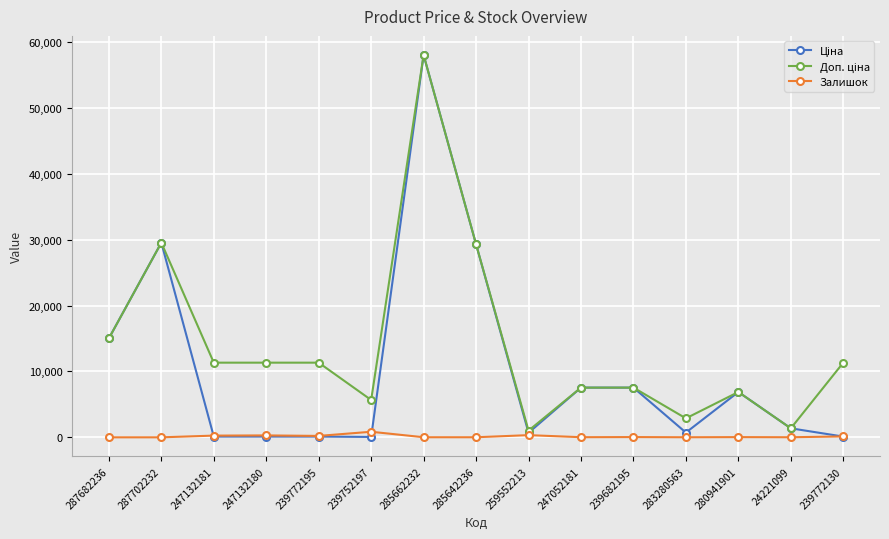

At which category does the chart reach its peak across all series?

285662232